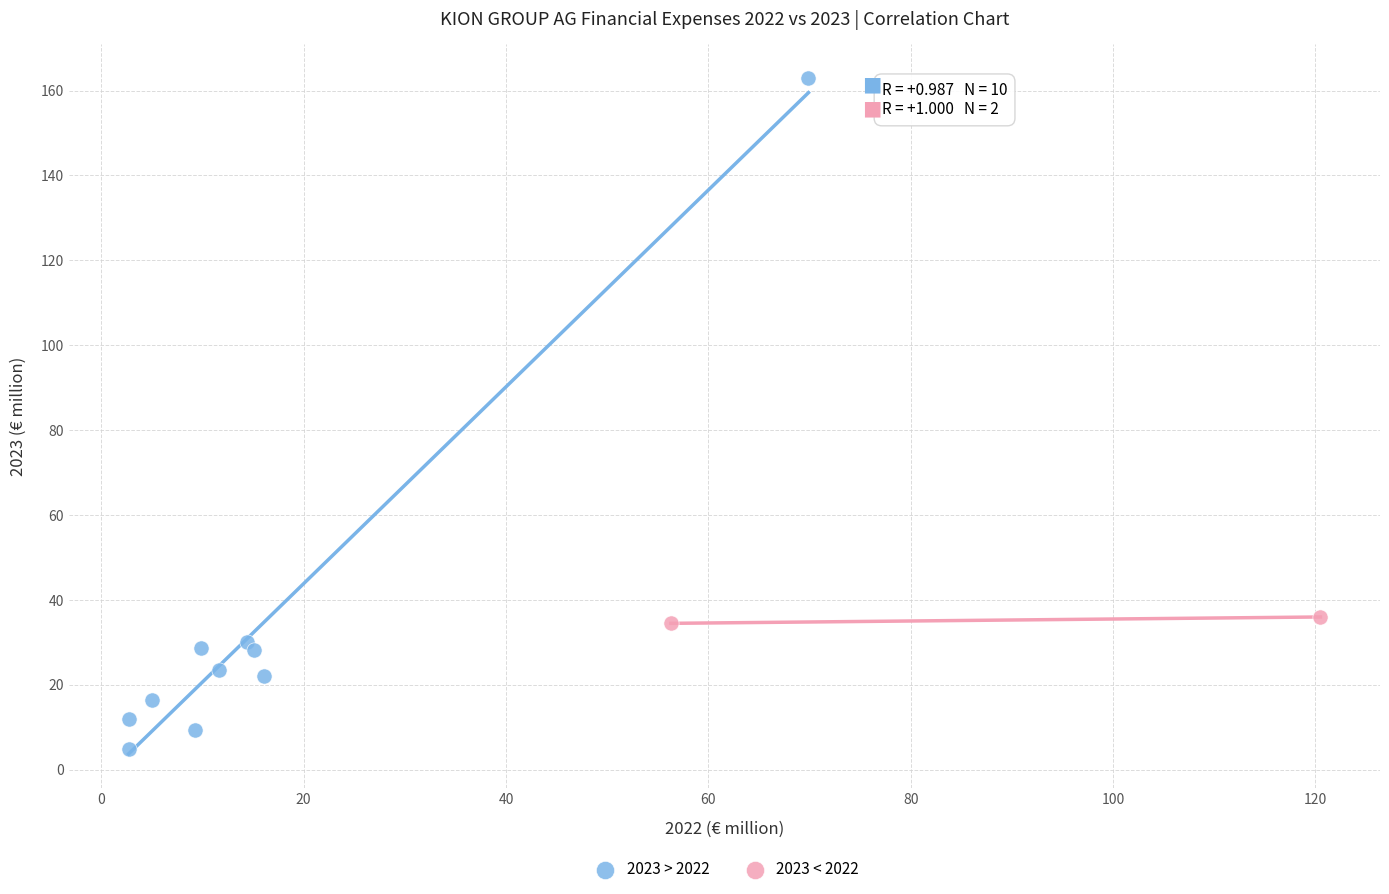

Which series has the widest spread of Y values?

2023 > 2022